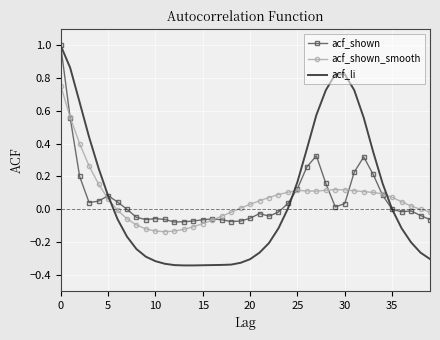

Which series has the largest range (max minus min)?

acf_li